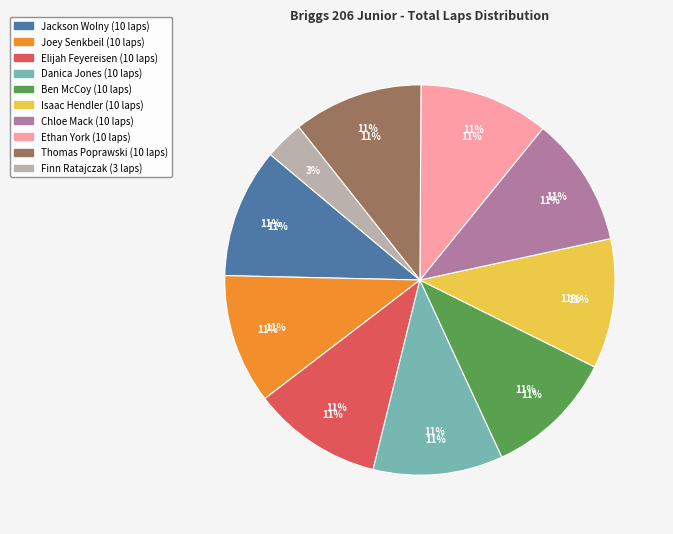

Which has a higher value, Ben McCoy or Ethan York?

Ben McCoy